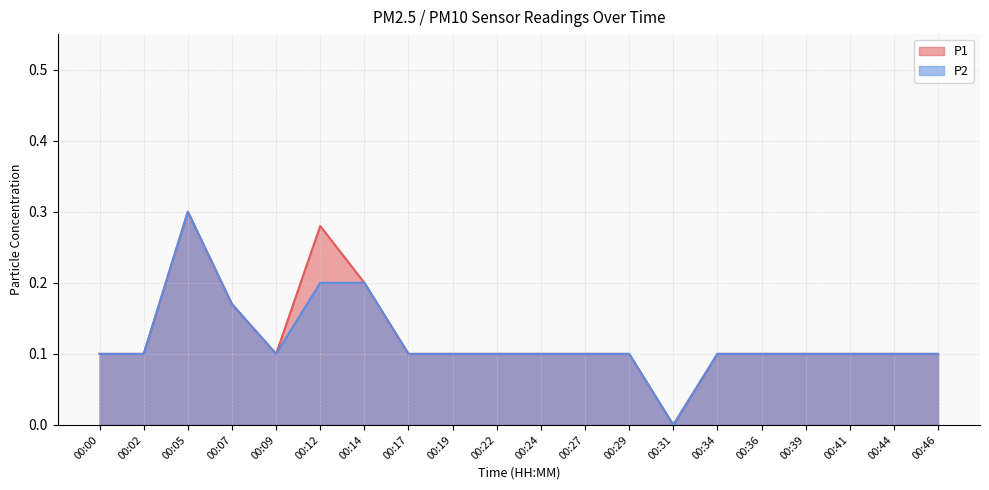

What are all the series names shown in the legend?

P1, P2